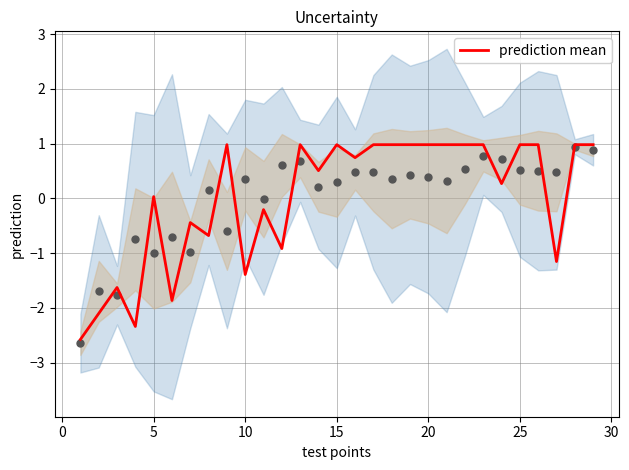

What is the lowest value of the prediction mean series?

-2.6